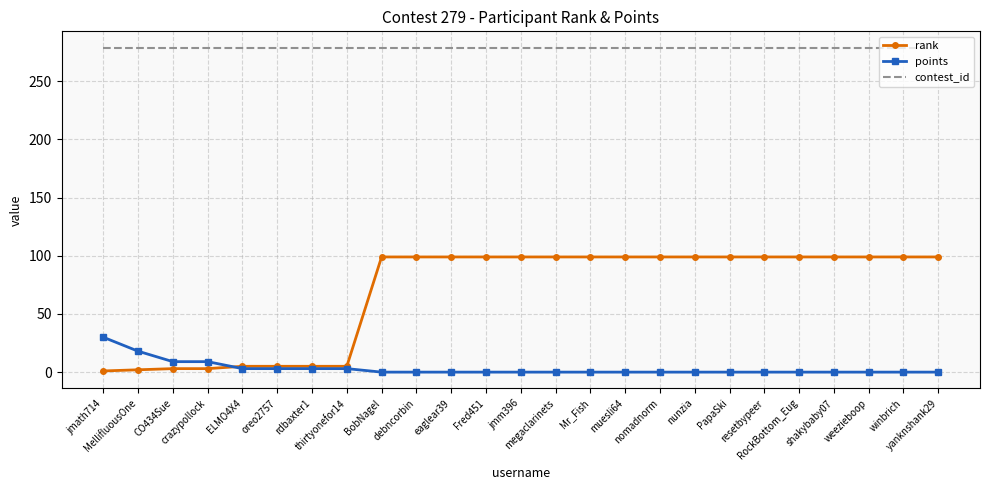

Rank the series by their average value, from lowest to highest.

points, rank, contest_id